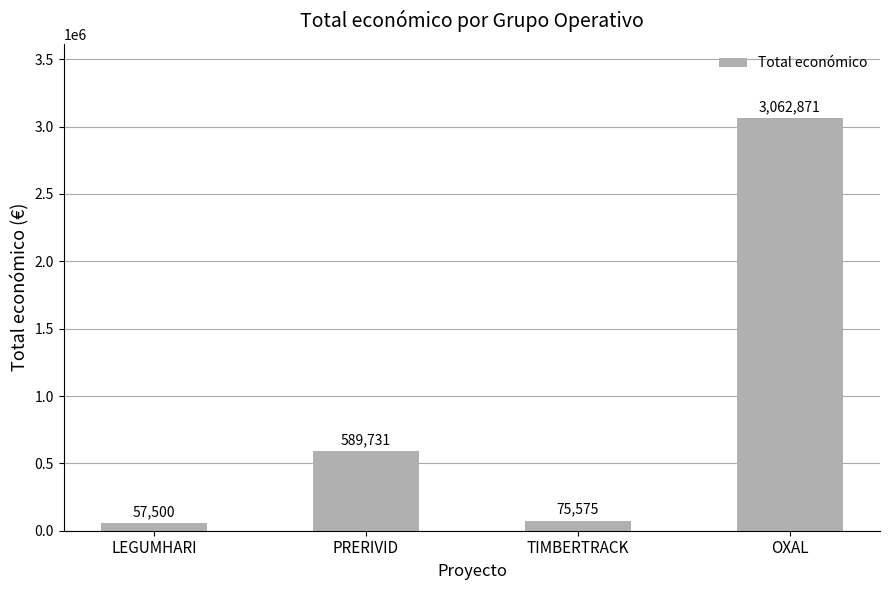

Rank the categories by value from lowest to highest.

LEGUMHARI, TIMBERTRACK, PRERIVID, OXAL